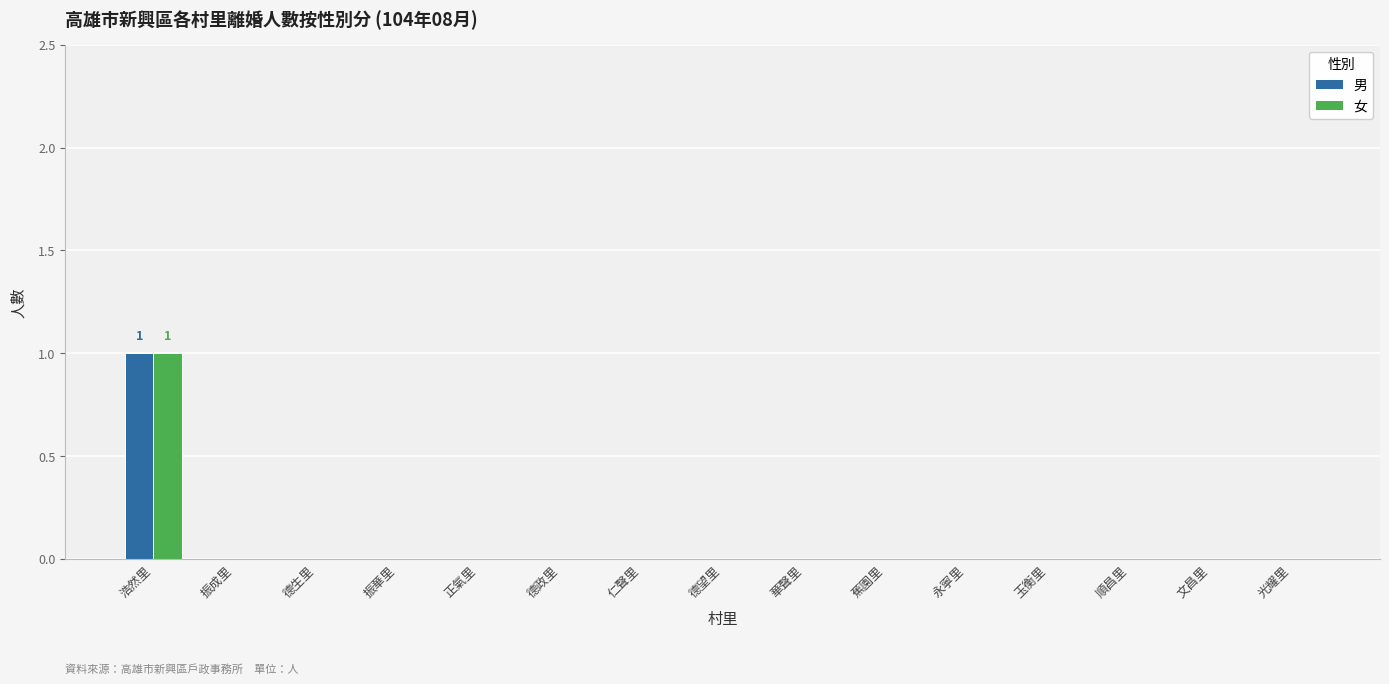

True or false: 男 has a value of 1 at 浩然里.

True